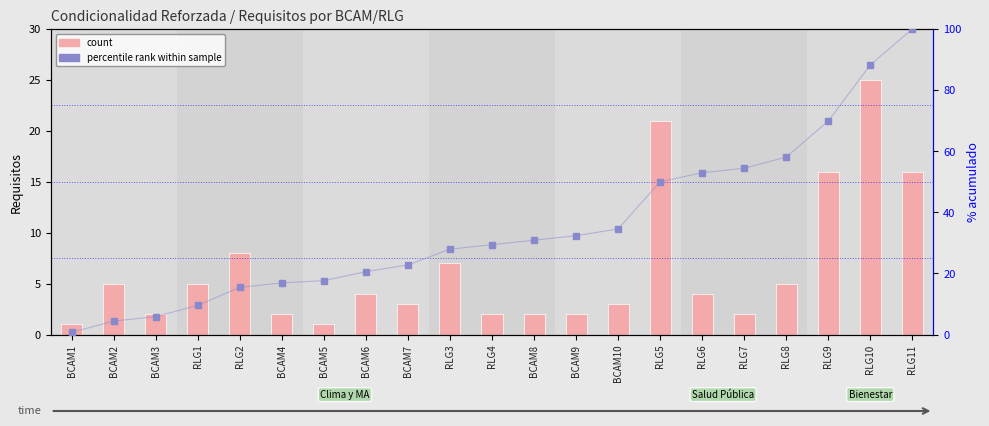

At which label does count first exceed 4?

BCAM2